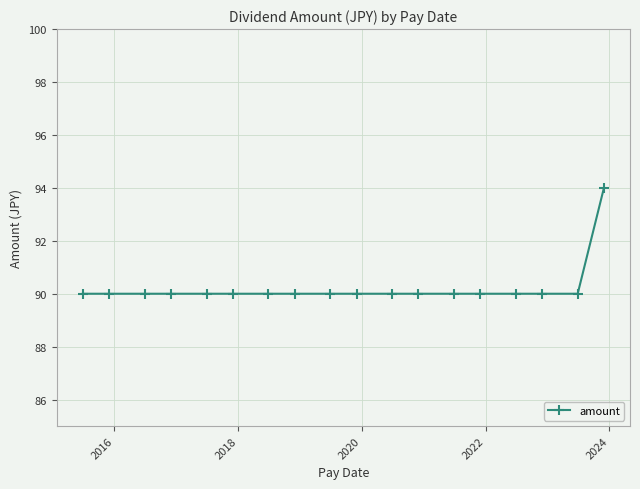

What is the minimum value shown in the chart?

90